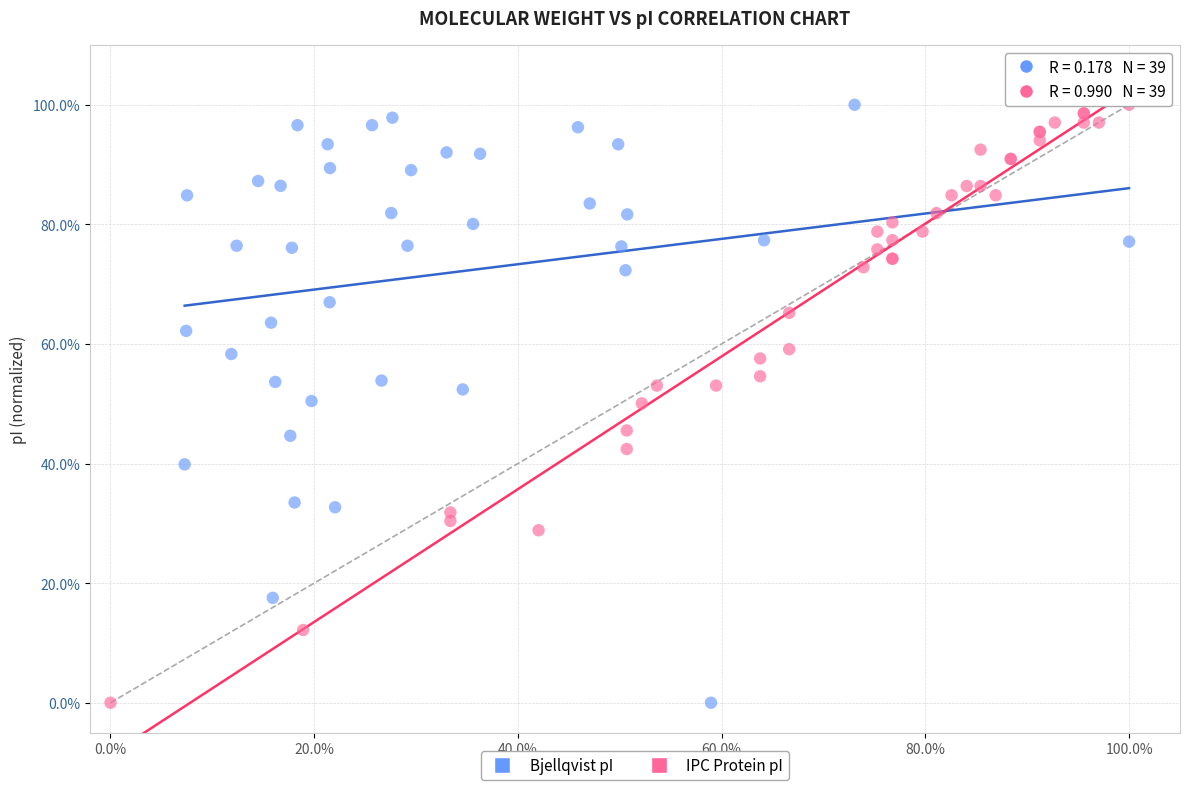

What are all the series names shown in the legend?

Bjellqvist pI, IPC Protein pI